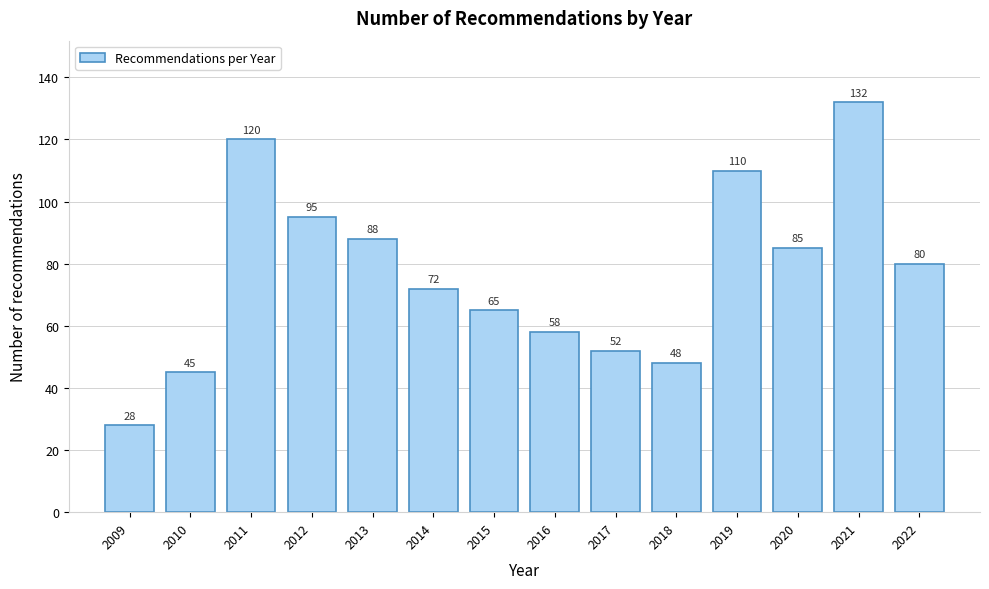

Reading left to right, list all the values displayed in this chart.

2009=28	2010=45	2011=120	2012=95	2013=88	2014=72	2015=65	2016=58	2017=52	2018=48	2019=110	2020=85	2021=132	2022=80